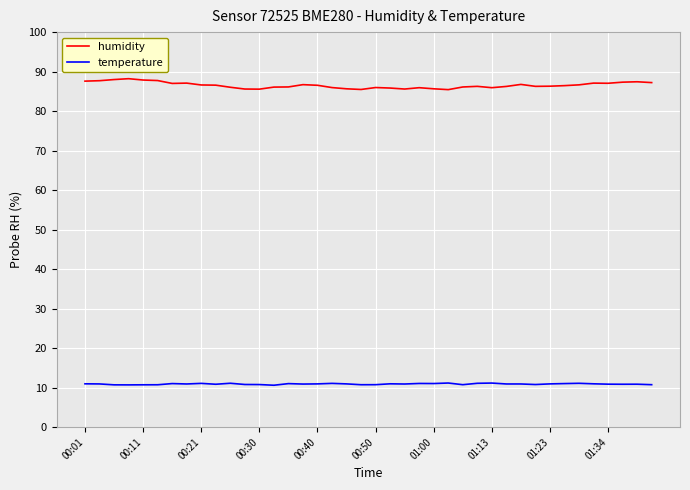

Count the number of data series in this chart.

2